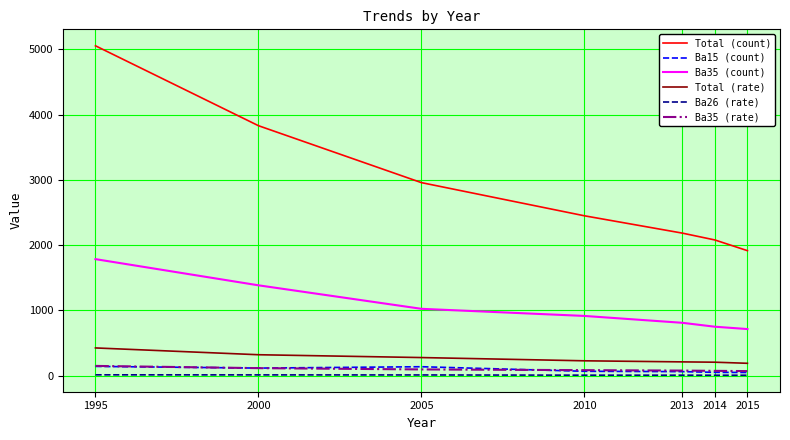

What is the lowest value of the Total (count) series?

1916.0